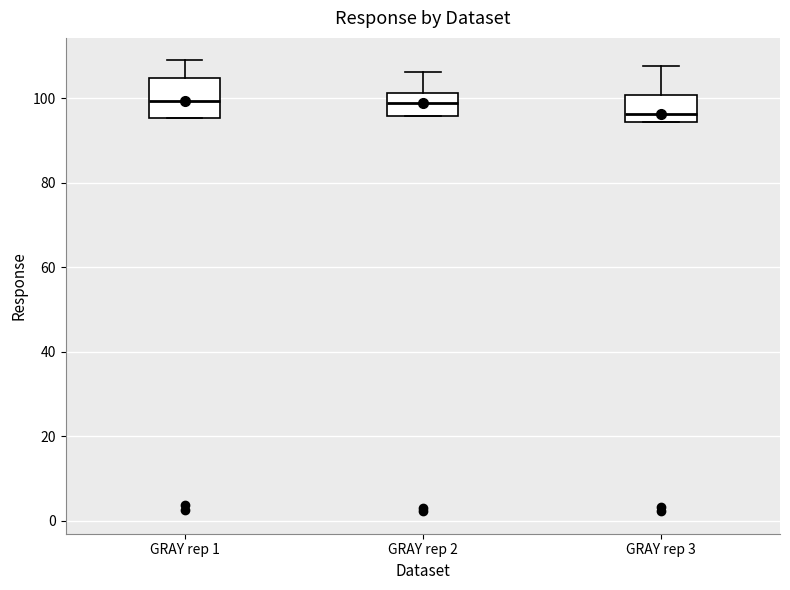

Reading left to right, read every box against the y-axis: the position of its median line, the range the box covers, and the ends of its whiskers. The values are not printed on the chart, so give them approximately, as read against the axis.

GRAY rep 1: median 100, box 96 to 104, whiskers 96 to 108
GRAY rep 2: median 98, box 96 to 102, whiskers 96 to 106
GRAY rep 3: median 96, box 94 to 100, whiskers 94 to 108